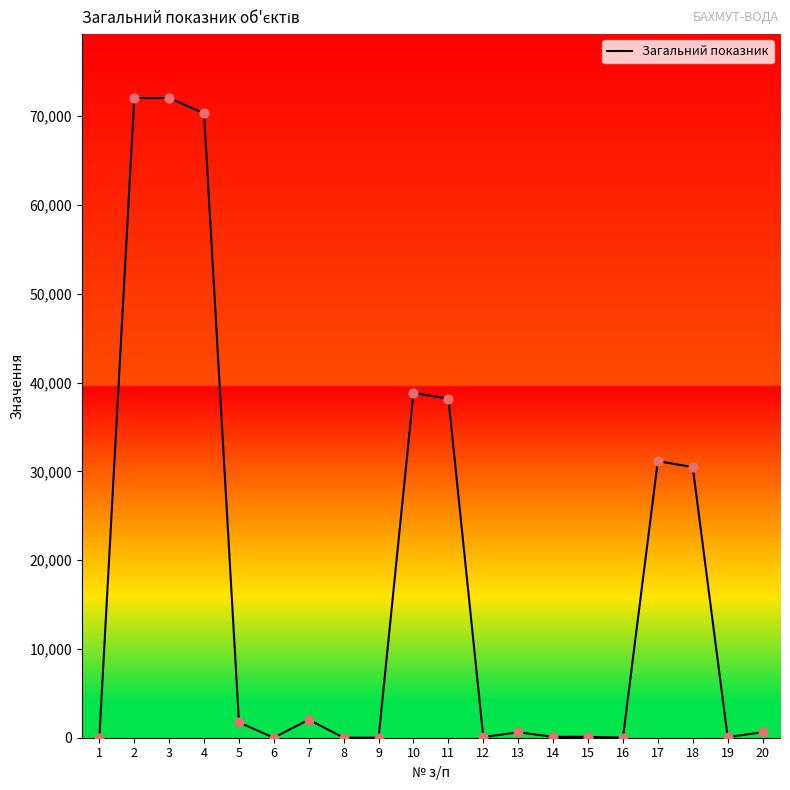

What is the change in value from 2 to 12?

-71963